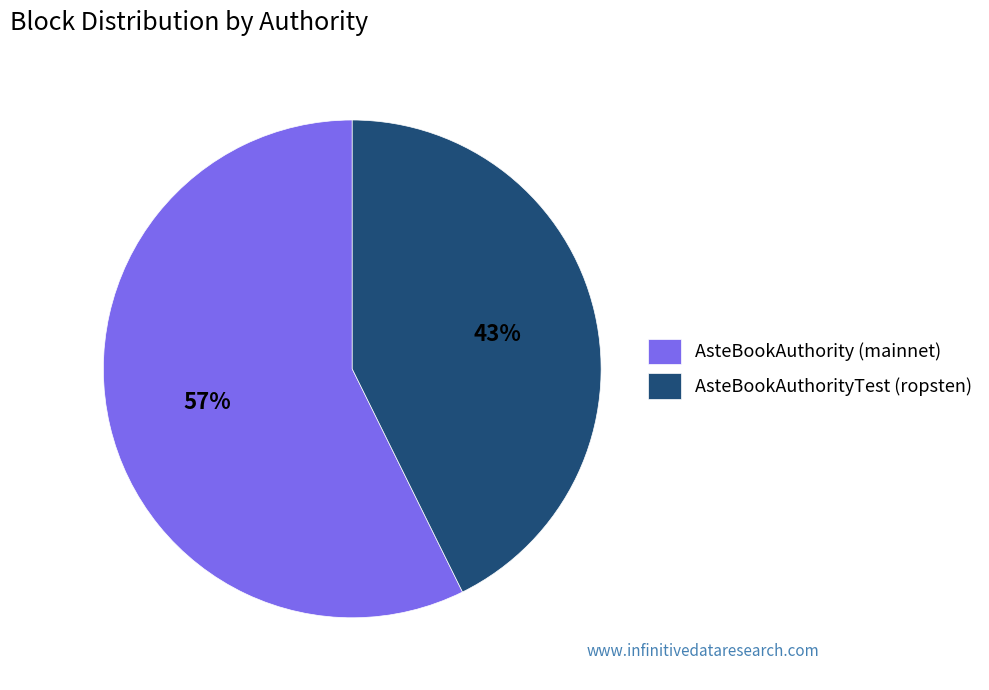

How many segments does this pie chart have?

2